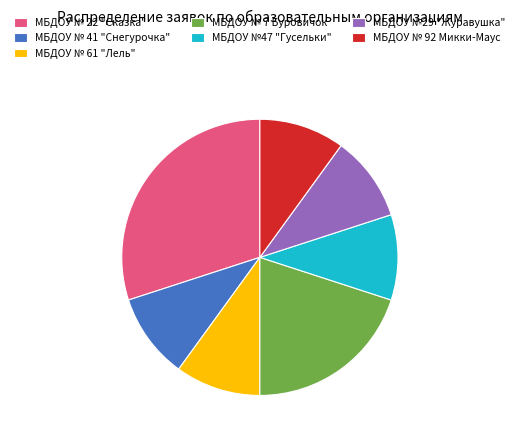

What is the ratio of the value at МБДОУ № 7 Буровичок to the value at МБДОУ № 41 "Снегурочка"?

2.0